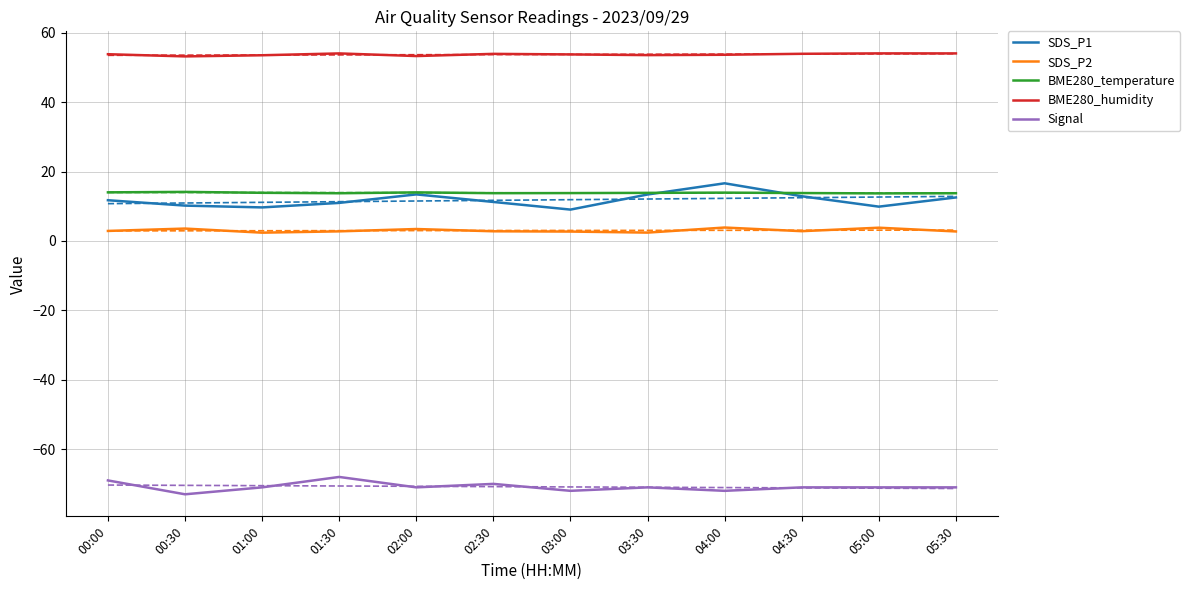

The Signal series shows -71.0 at 04:30. True or false?

True